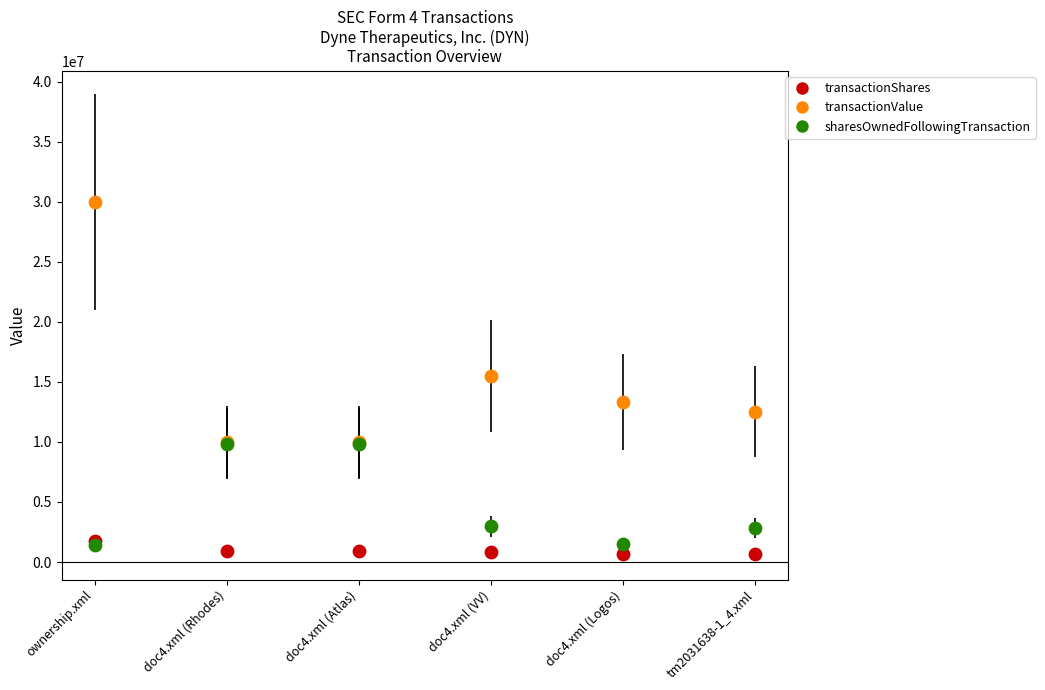

Which series has the largest Y range (max minus min)?

transactionValue